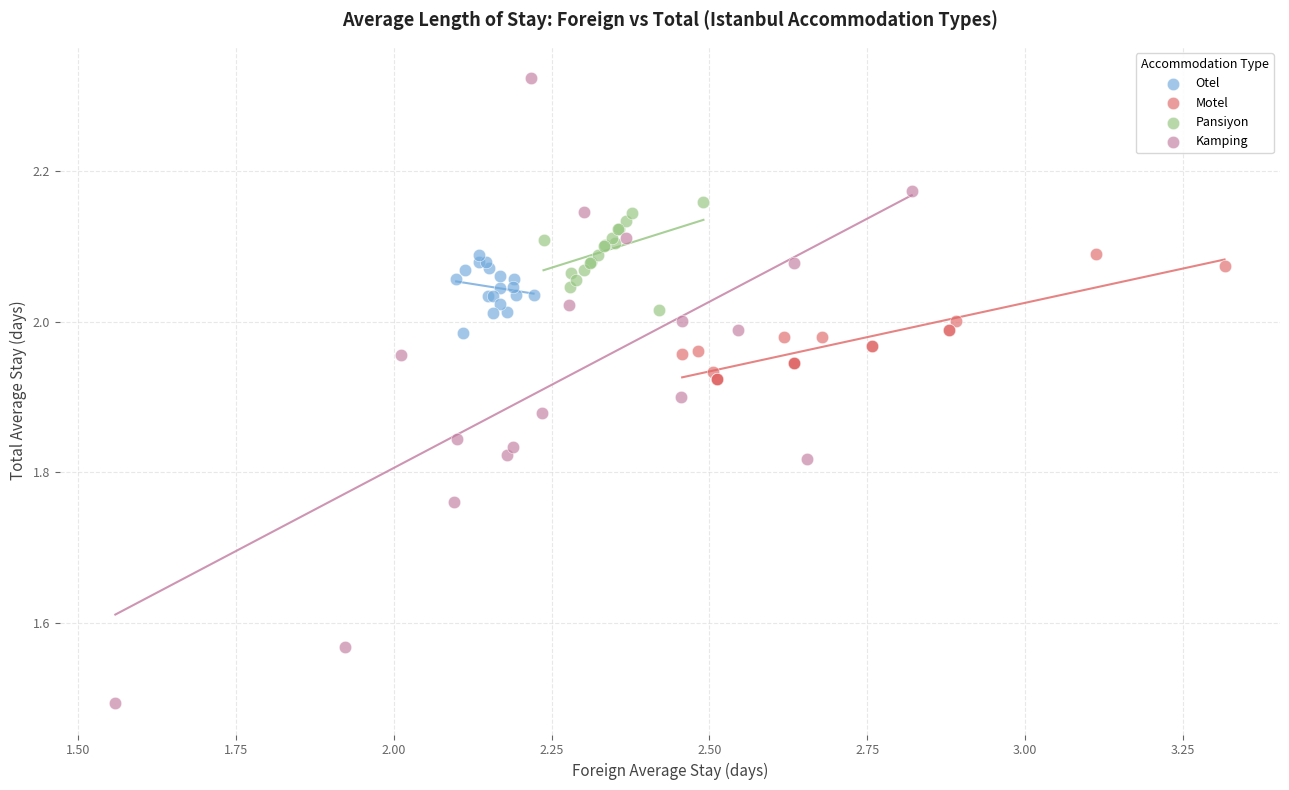

Which series reaches the maximum Y coordinate?

Kamping